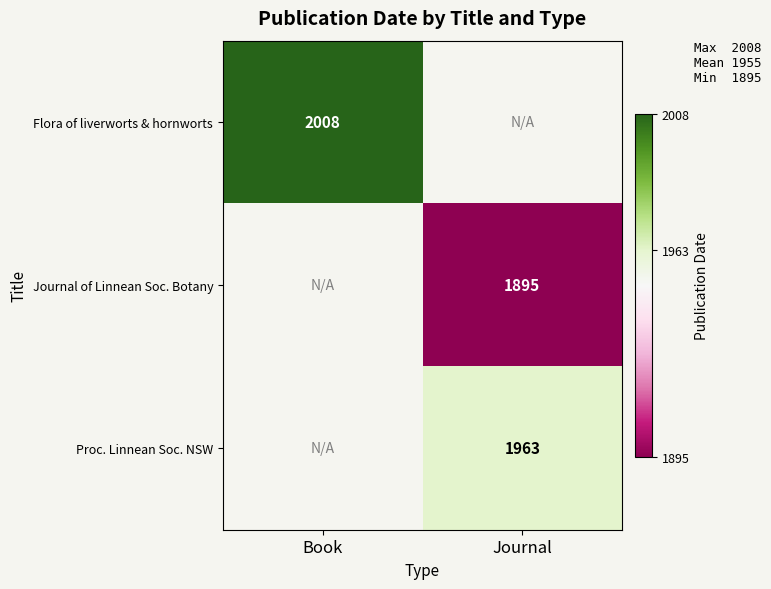

How many categories are shown in the chart?

2